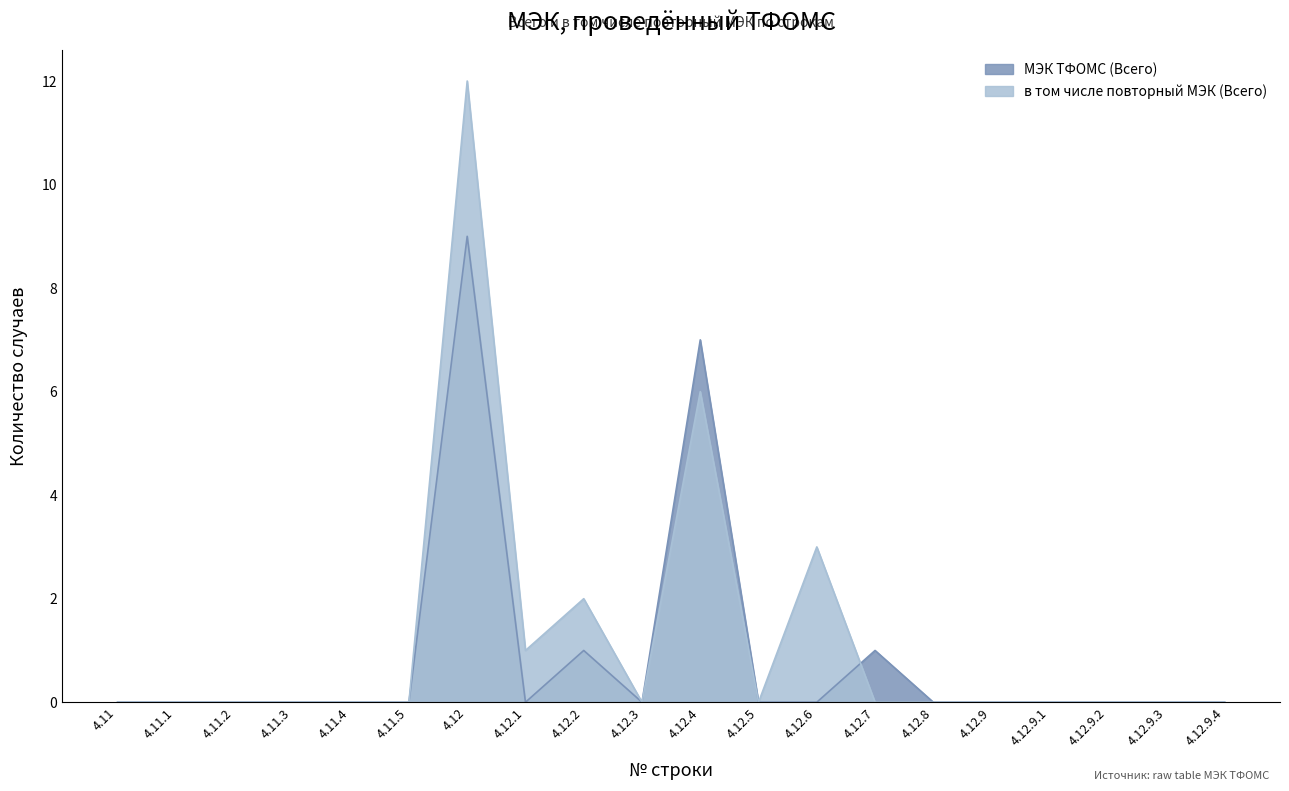

Does the chart have visible grid lines?

No